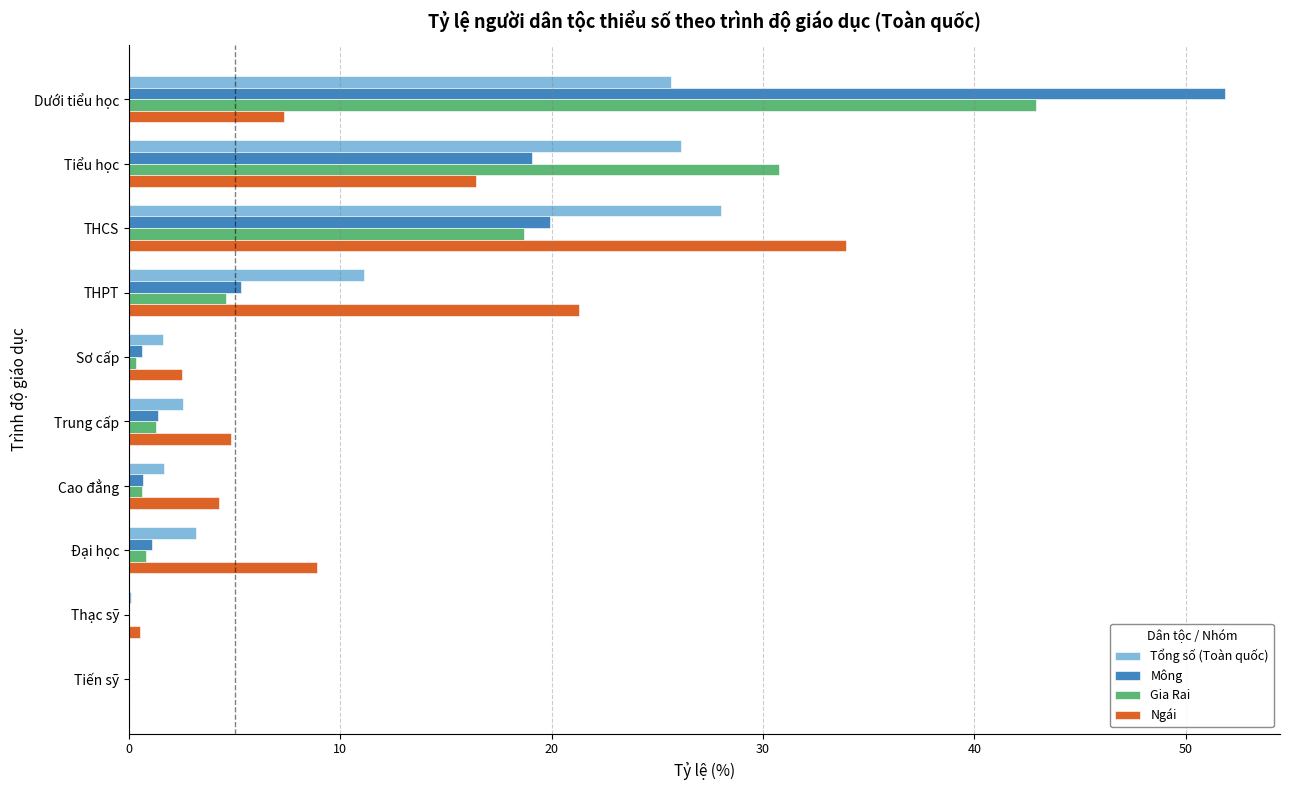

Is the value of Mông at Thạc sỹ greater than the value of Gia Rai at THCS?

No